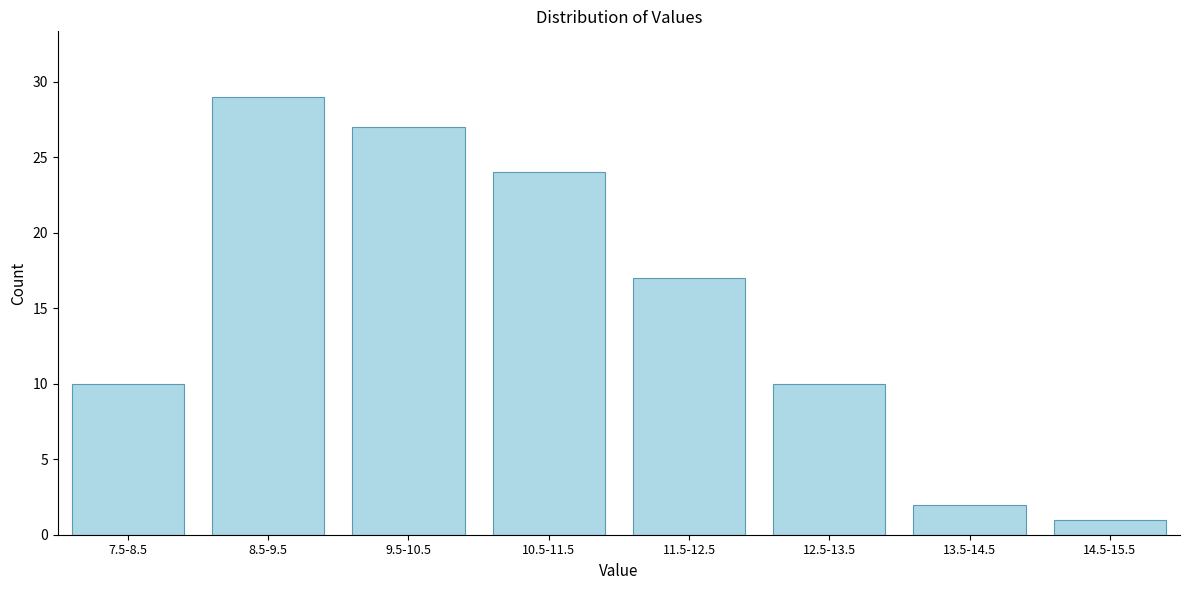

Reading left to right, extract all data points from this chart.

7.5-8.5=10	8.5-9.5=29	9.5-10.5=27	10.5-11.5=24	11.5-12.5=17	12.5-13.5=10	13.5-14.5=2	14.5-15.5=1